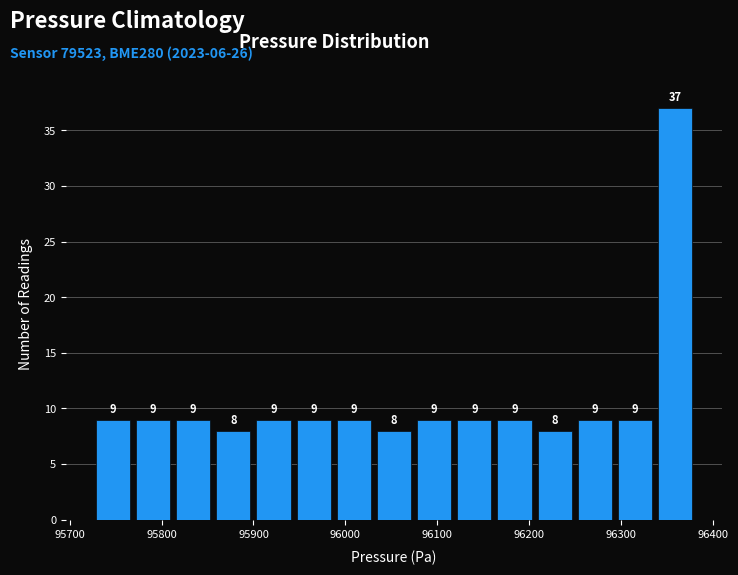

Over which range of the x-axis is the bar tallest?

96340 to 96380